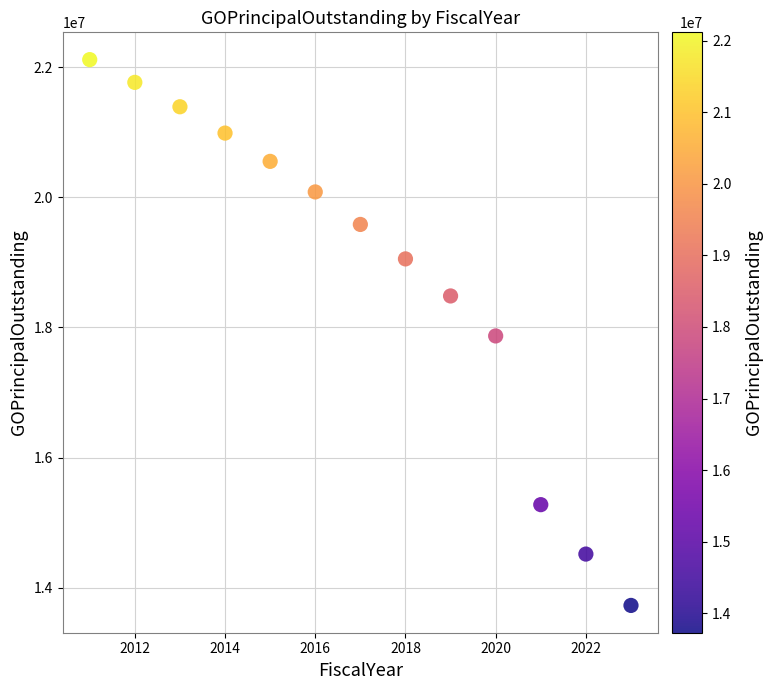

What is the range of Y values (max minus min)?

8395000